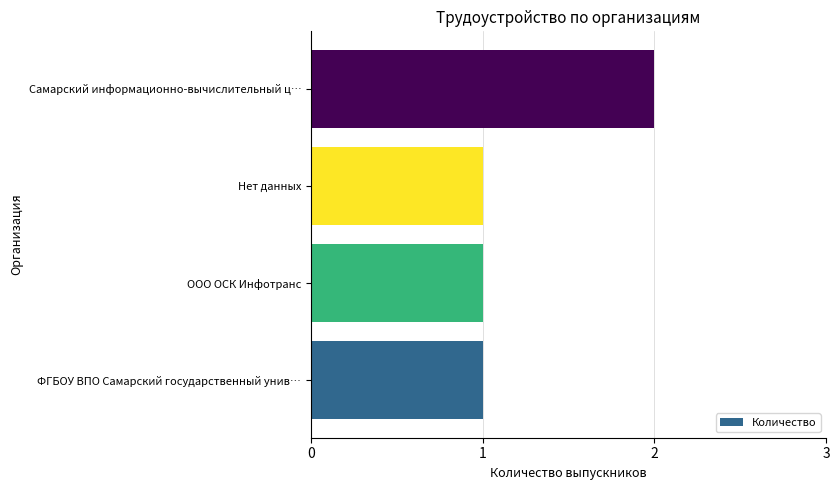

Reading bottom to top, extract all data points from this chart.

ФГБОУ ВПО Самарский государственный унив…=1	ООО ОСК Инфотранс=1	Нет данных=1	Самарский информационно-вычислительный ц…=2